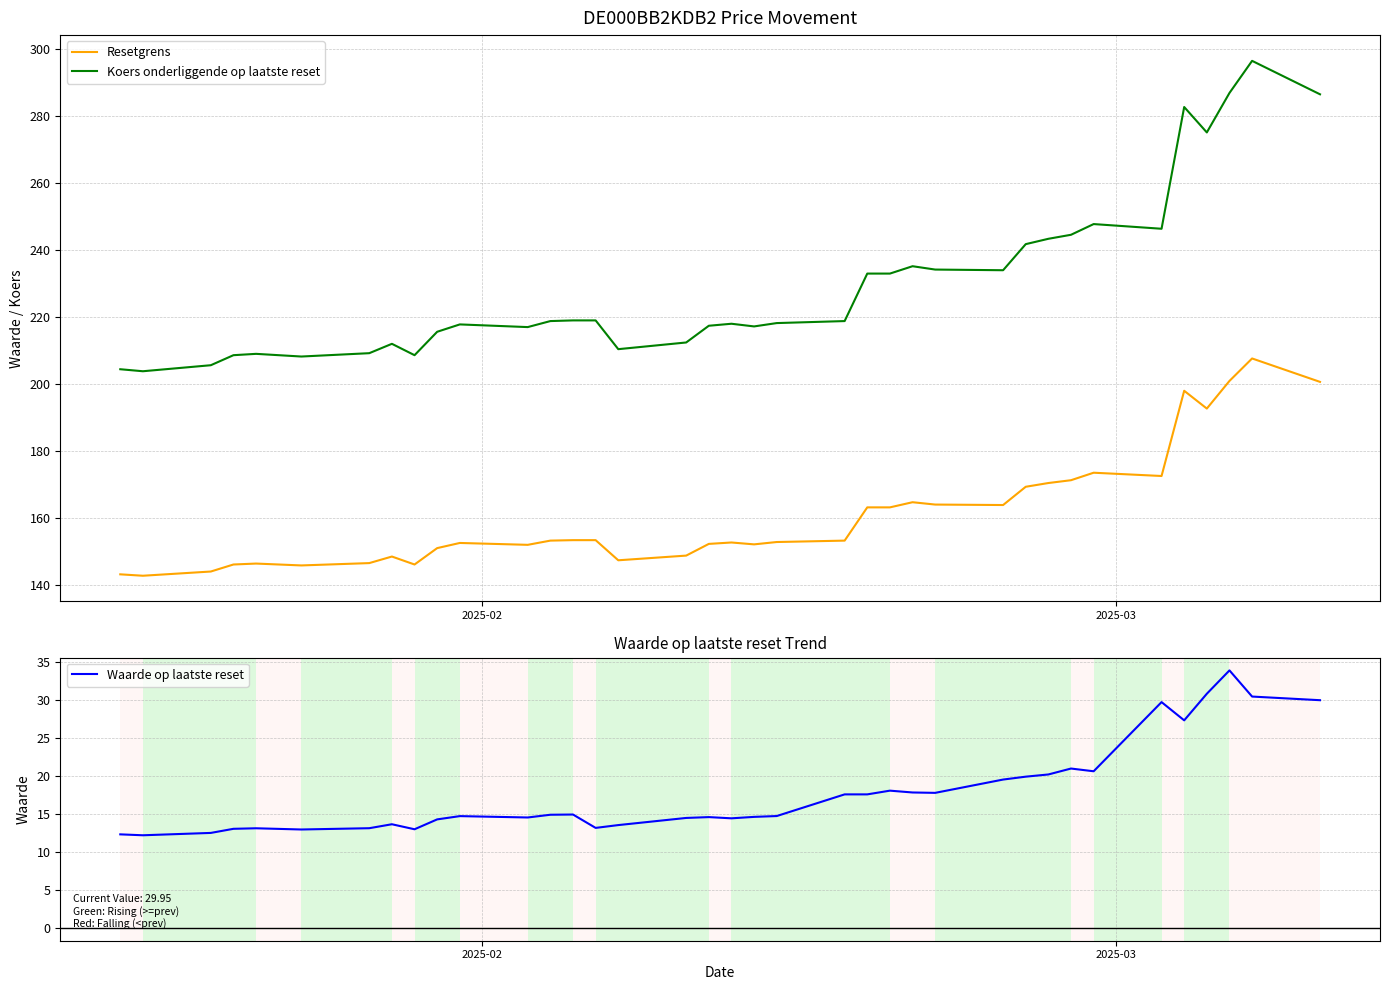

What is the average value of the Resetgrens series?

161.0